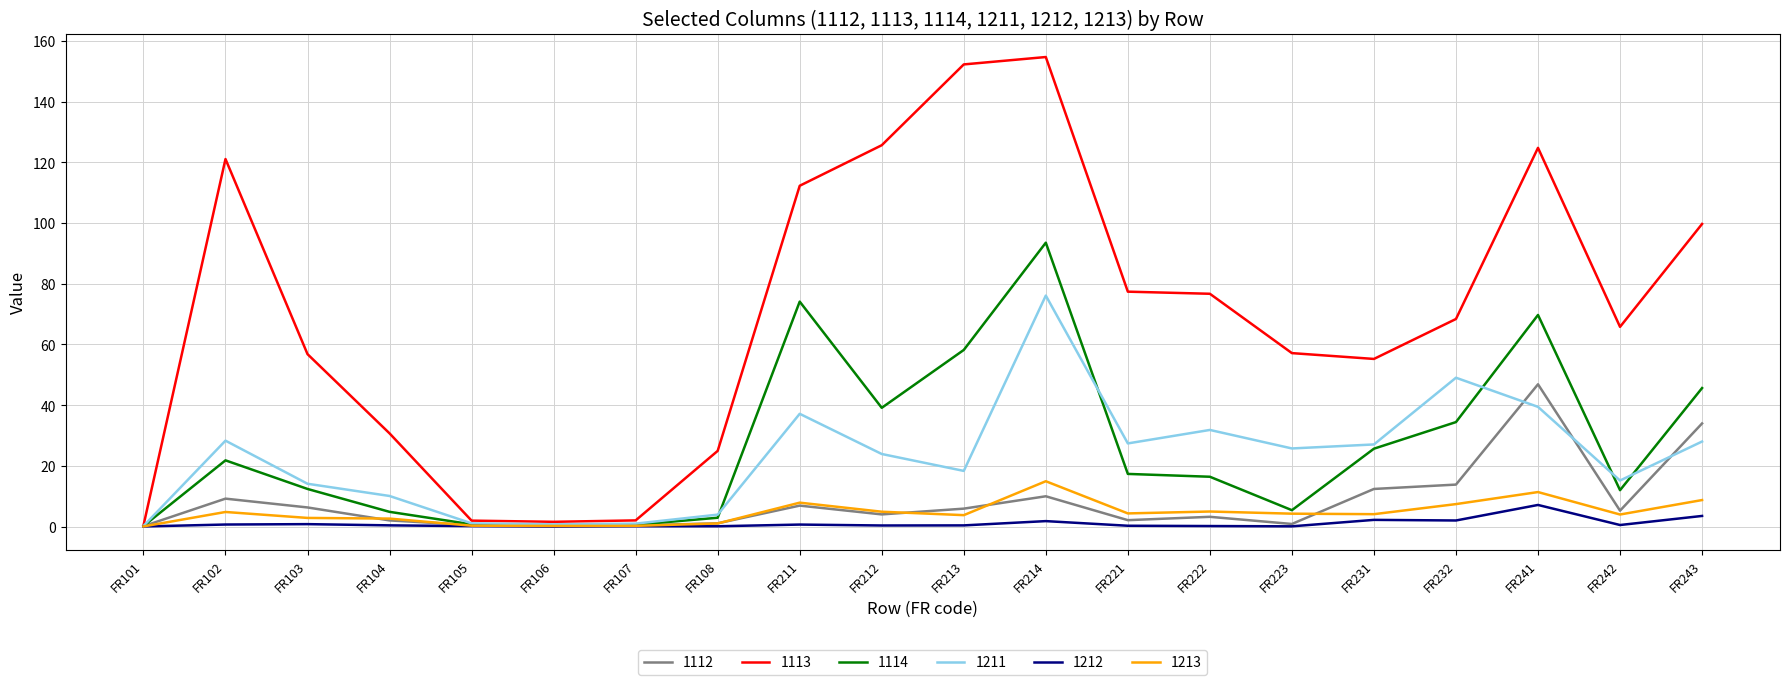

What is the sum of the 1113 values at FR212 and FR231?

180.8